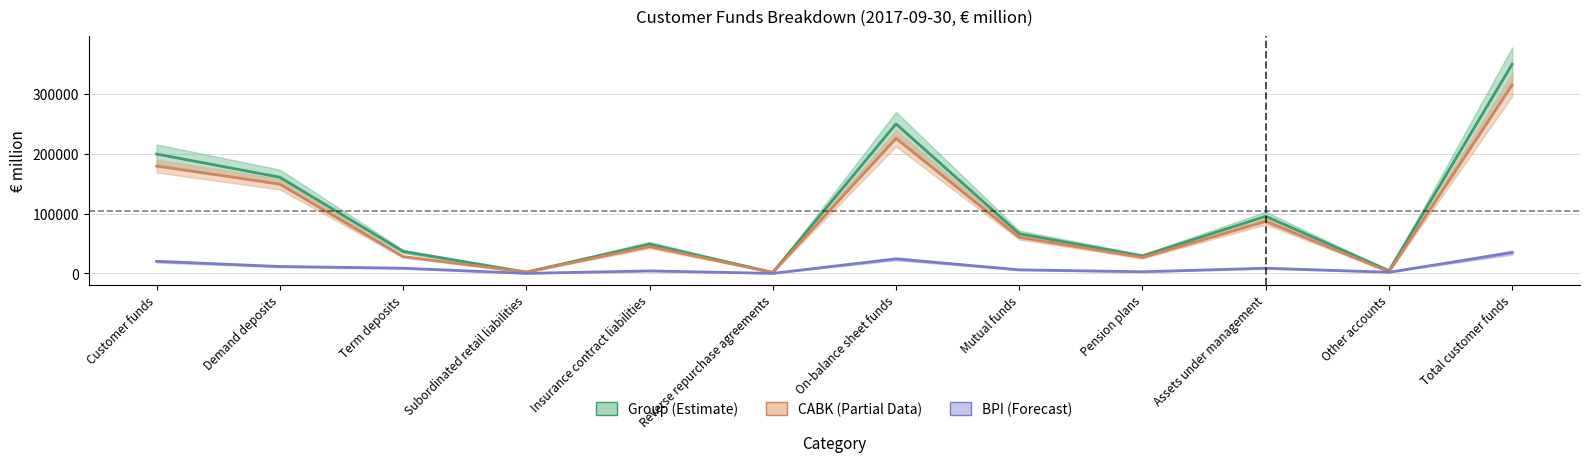

True or false: BPI and Group intersect in this chart.

False